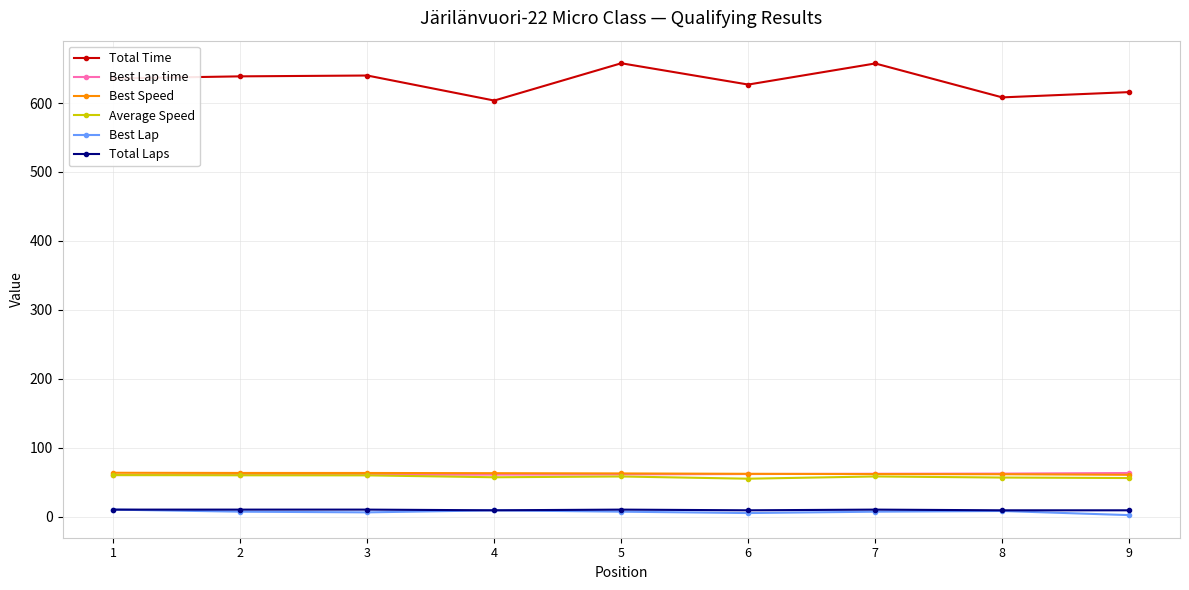

What is the maximum value shown in the chart?

657.7